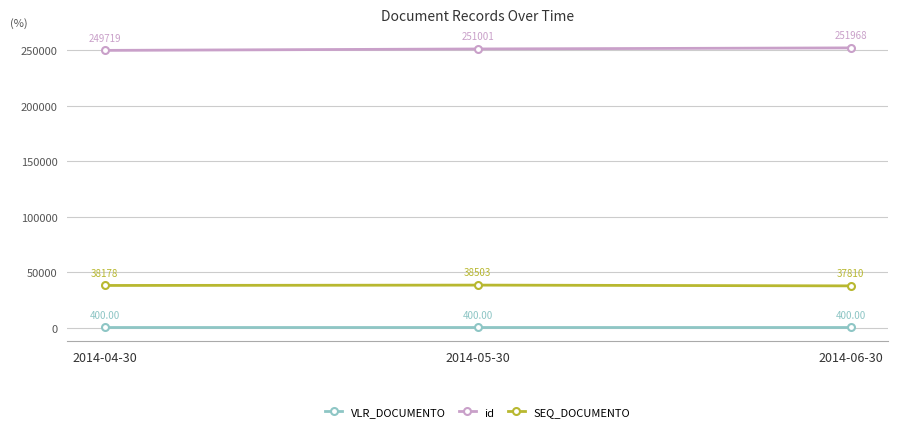

At which label does SEQ_DOCUMENTO reach its minimum?

2014-06-30